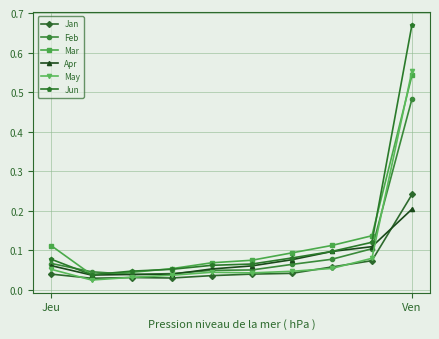

True or false: Jan has more than 0 points higher than both neighbors.

True